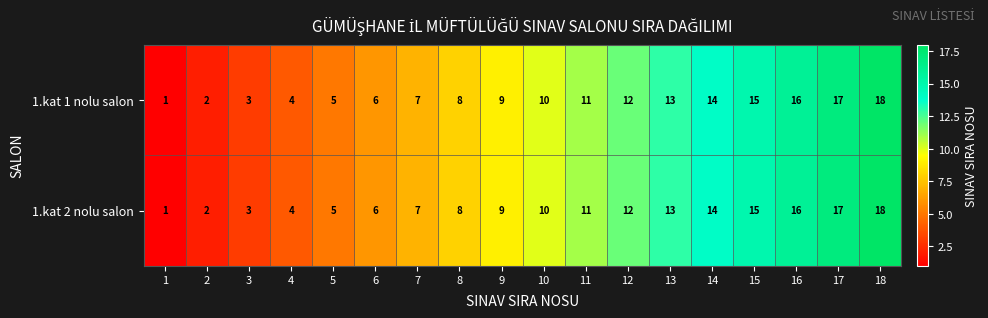

The 1.kat 2 nolu salon series shows 8 at 5. True or false?

False